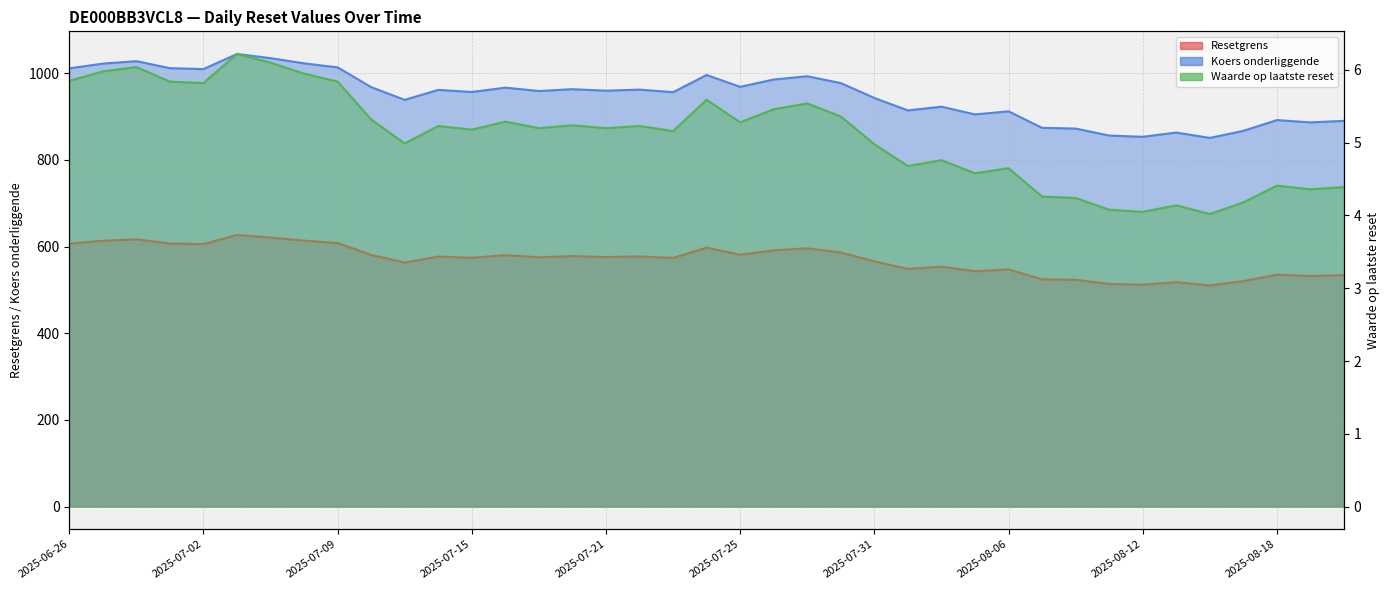

List the series in order of their peak value, lowest first.

Waarde op laatste reset, Resetgrens, Koers onderliggende